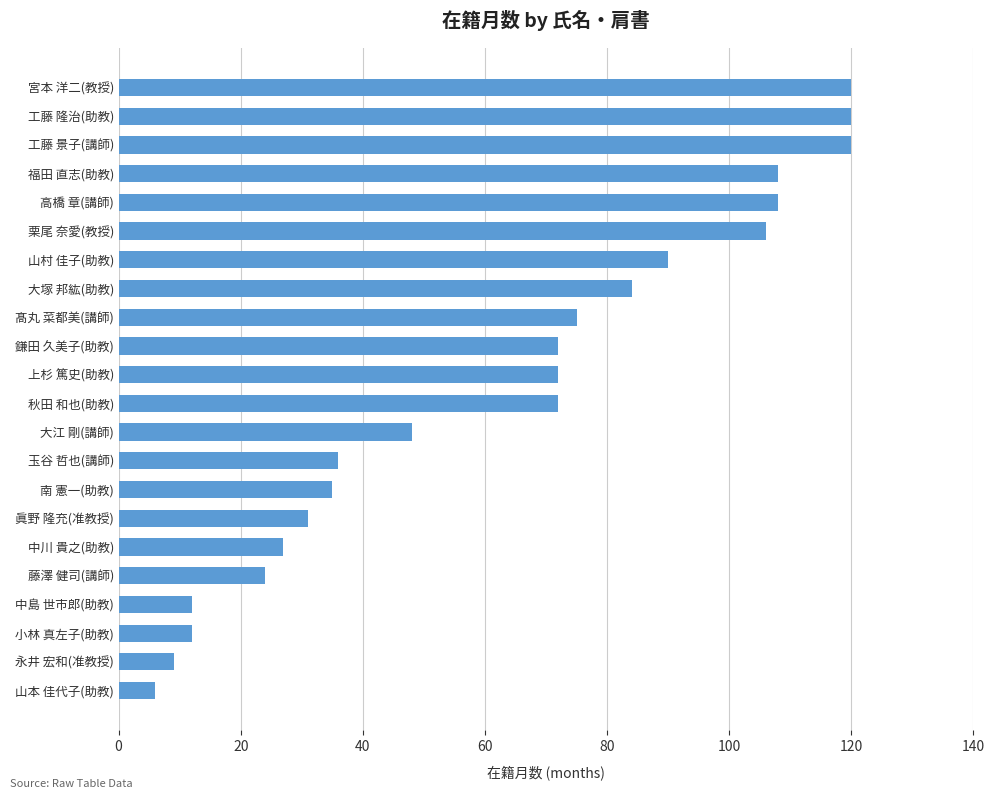

How many distinct data groups are displayed?

1